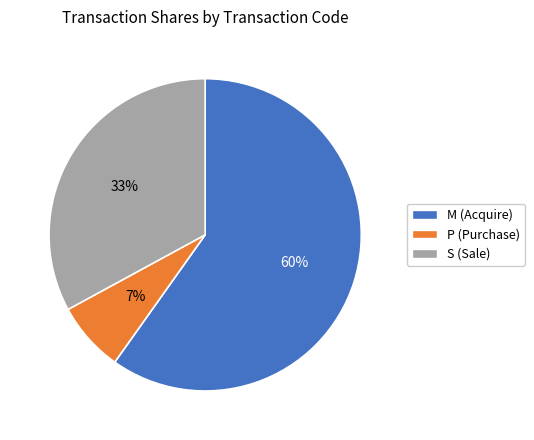

Is there any slice that represents more than half of the pie?

Yes